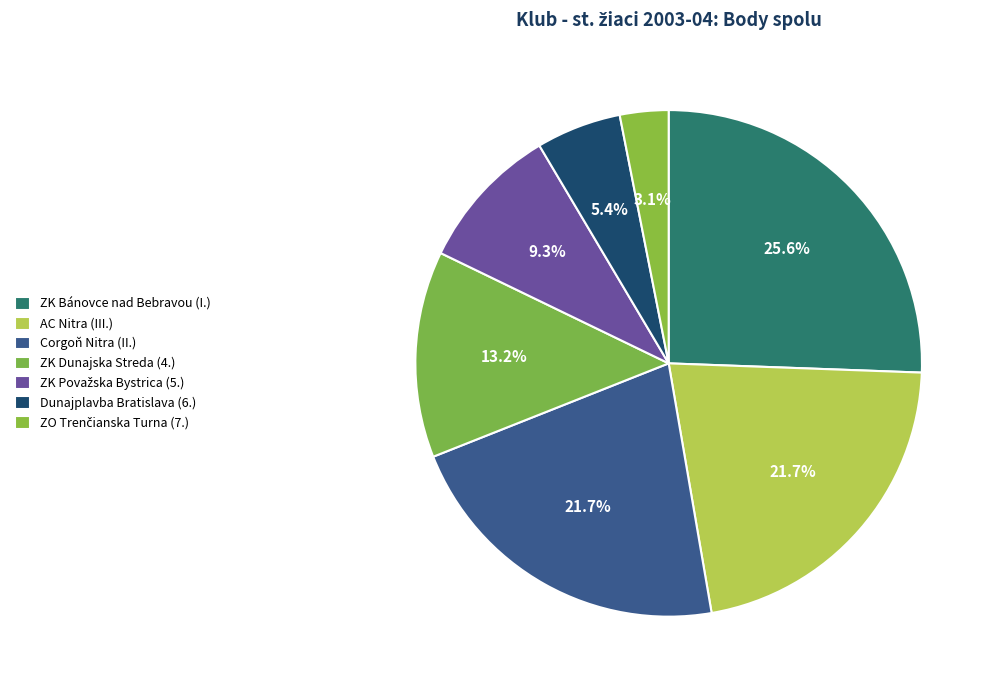

How many segments does this pie chart have?

7